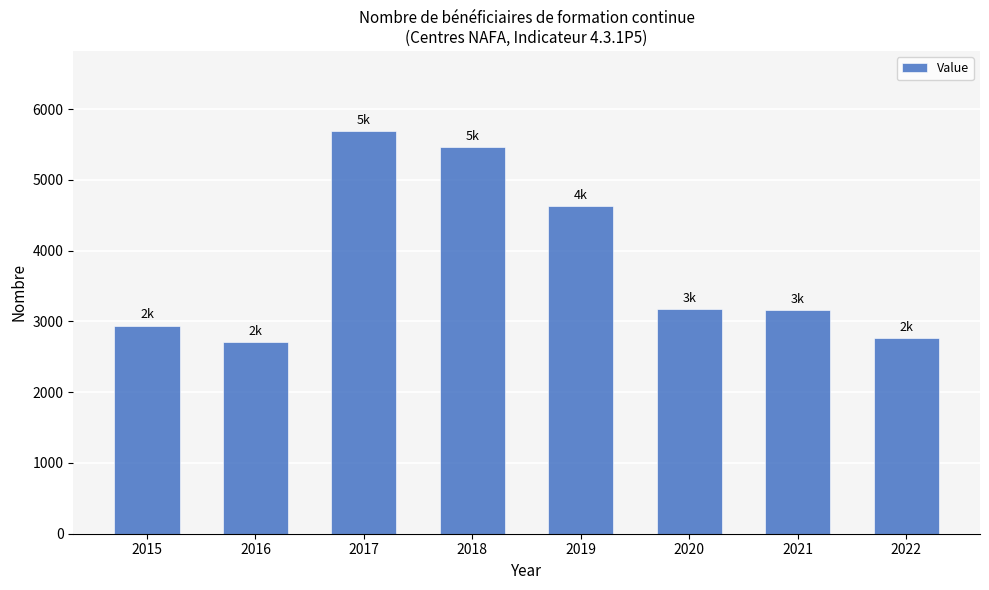

What is the change in value from 2015 to 2020?

+235